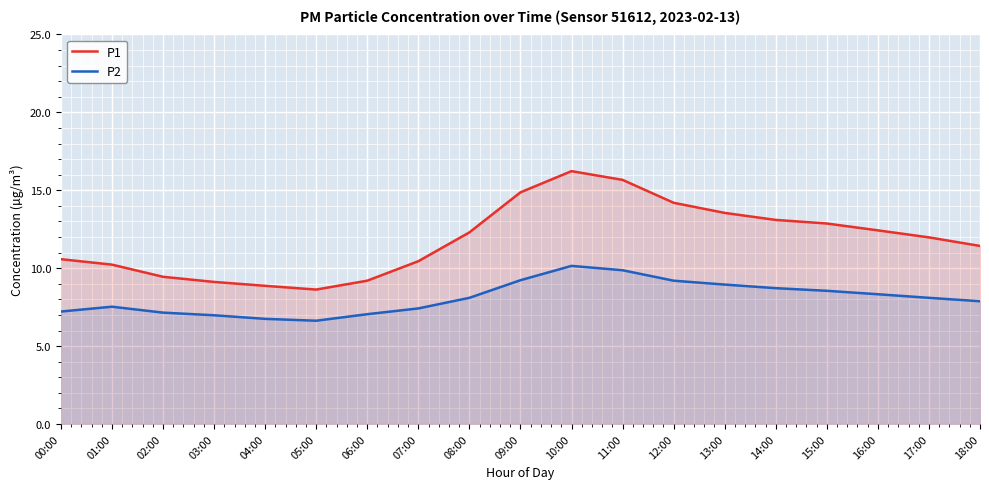

Is it true that P2 equals 8.1 at 17:00?

True